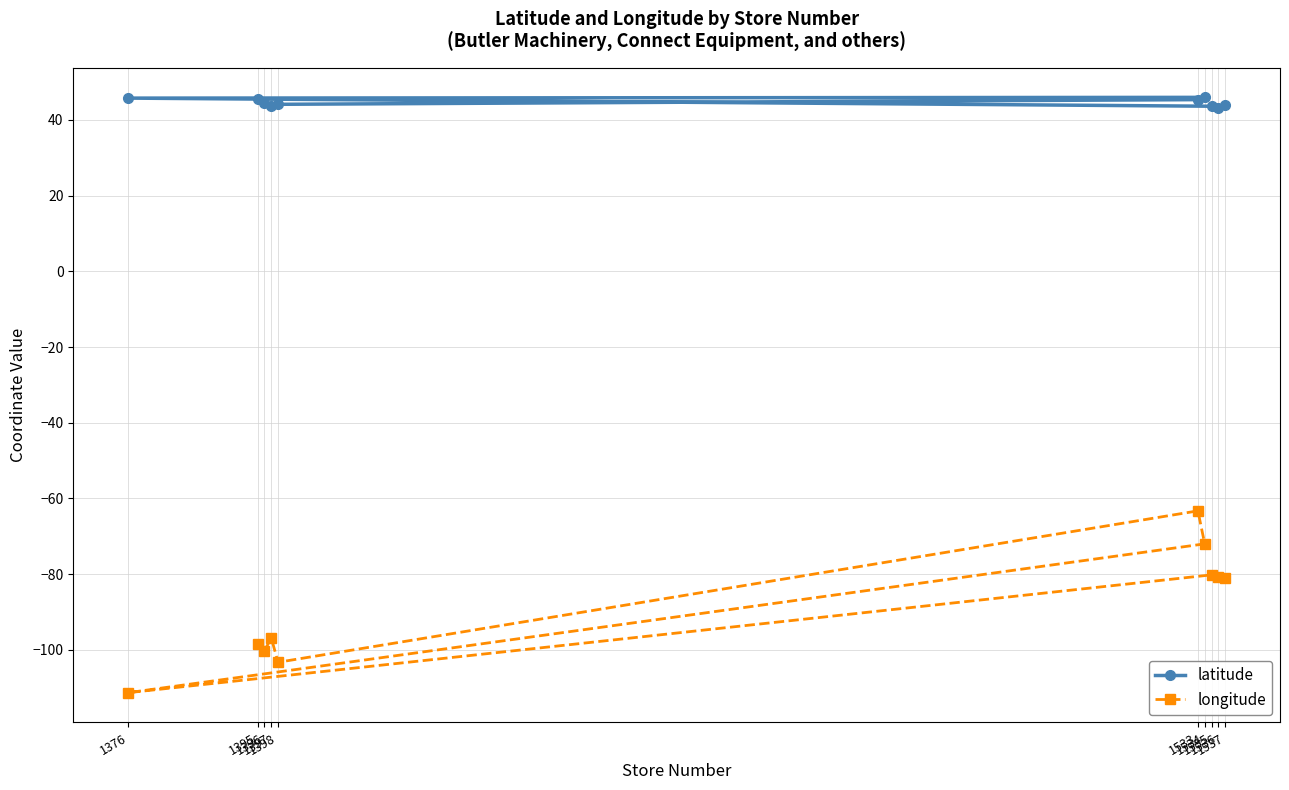

Reading left to right, extract all data points from this chart.

latitude: 1395=45.5	1396=44.4	1397=43.6	1398=44.1	1533=45.4	1534=46.0	1376=45.8	1535=43.6	1536=43.2	1537=44.0
longitude: 1395=-98.4	1396=-100.4	1397=-96.8	1398=-103.3	1533=-63.3	1534=-72.0	1376=-111.3	1535=-80.2	1536=-80.7	1537=-81.1